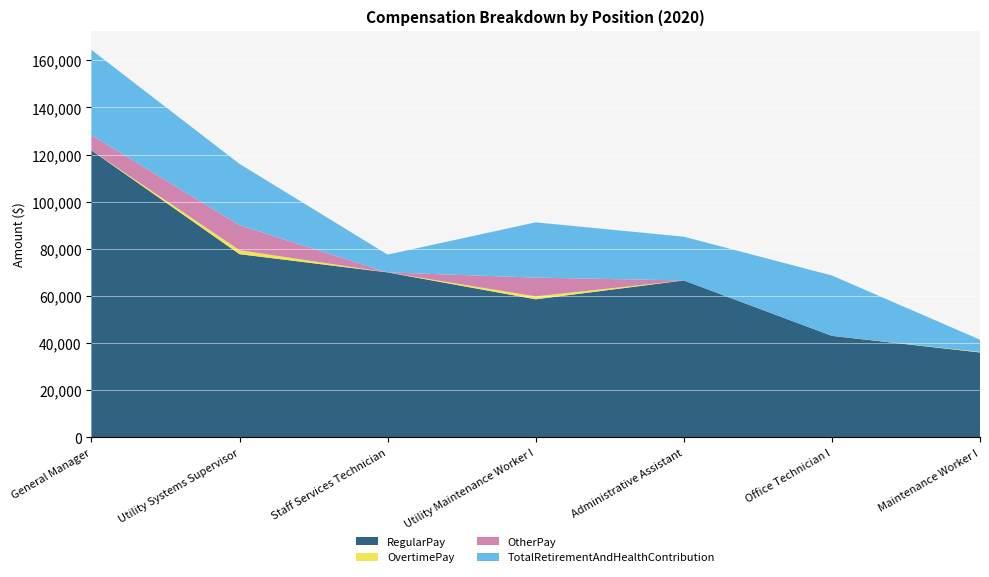

What is the label of the 6th point from the right?

Utility Systems Supervisor